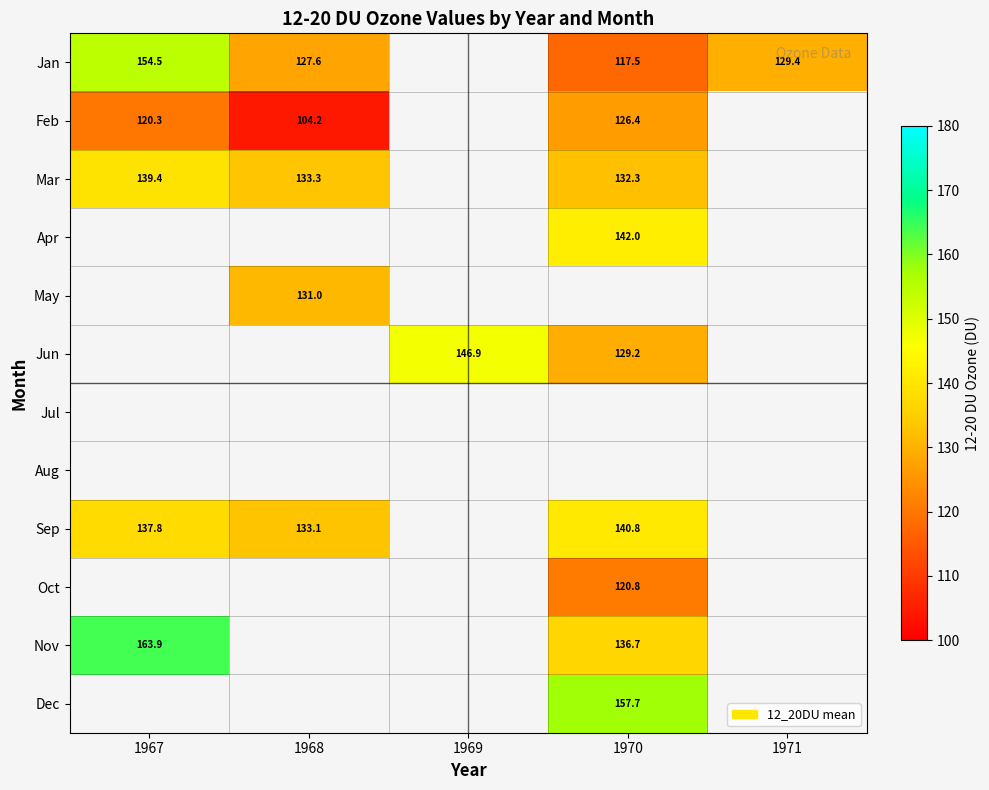

At which category does the chart reach its peak across all series?

1967